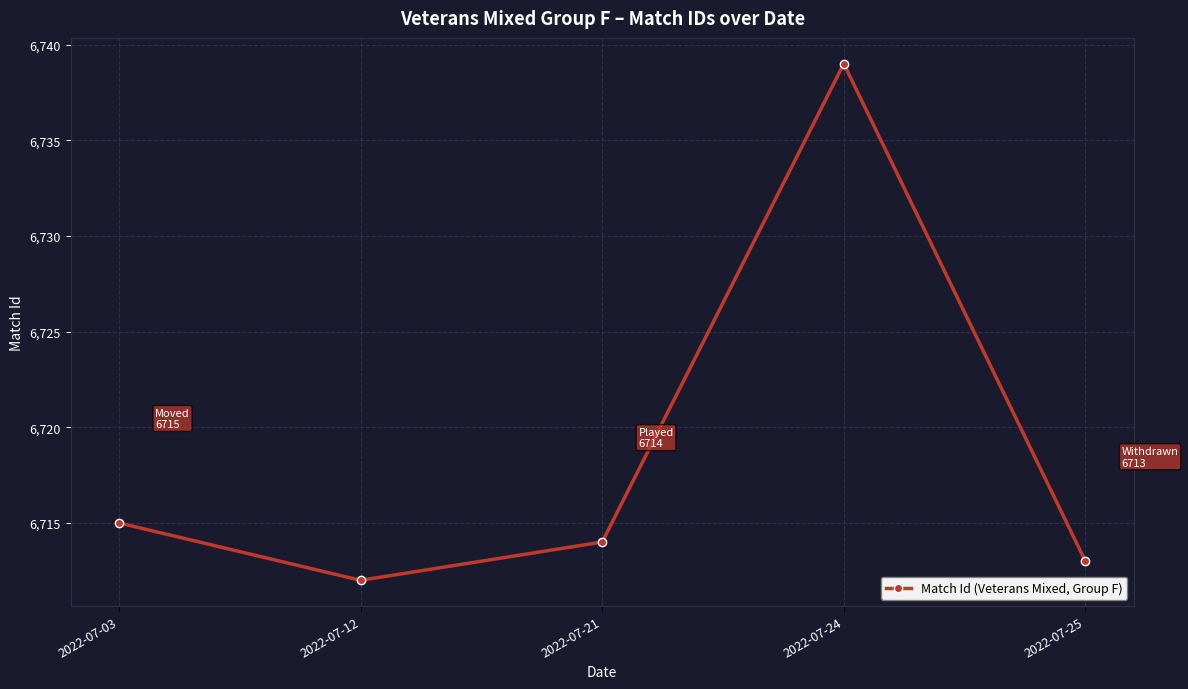

What is the average value?

6719